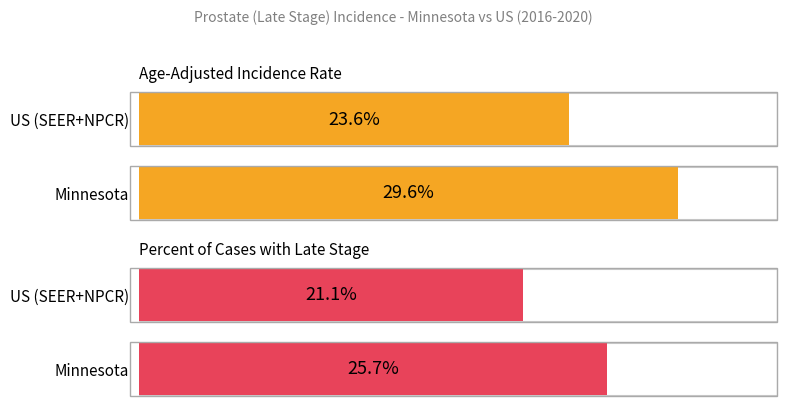

At which category is the sum across all series the highest?

Minnesota